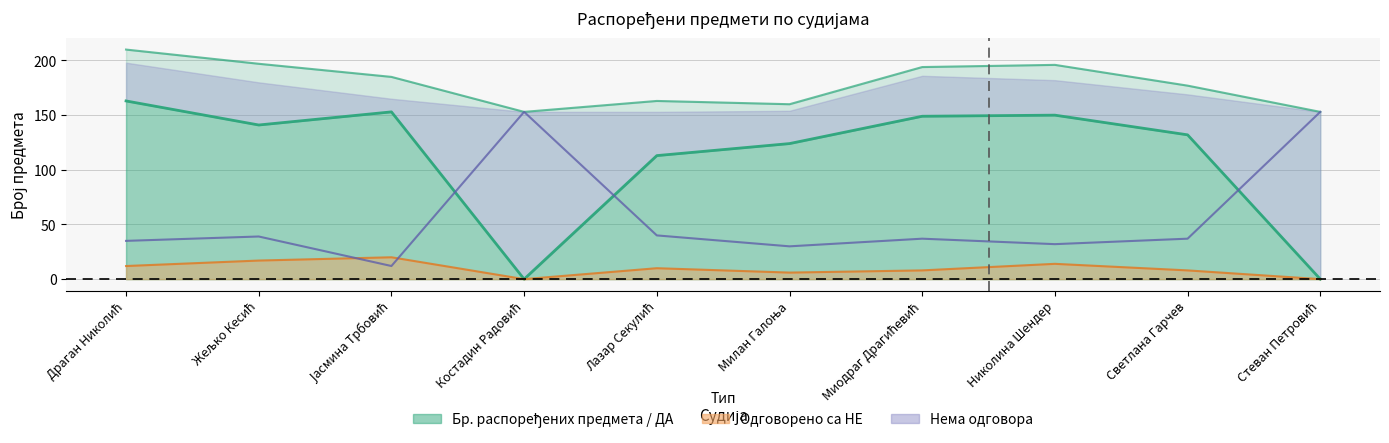

Reading left to right, extract all data points from this chart.

Одговорено са ДА: Драган Николић=163	Жељко Кесић=141	Јасмина Трбовић=153	Костадин Радовић=0	Лазар Секулић=113	Милан Галоња=124	Миодраг Драгићевић=149	Николина Шендер=150	Светлана Гарчев=132	Стеван Петровић=0
Нема одговора: Драган Николић=35	Жељко Кесић=39	Јасмина Трбовић=12	Костадин Радовић=153	Лазар Секулић=40	Милан Галоња=30	Миодраг Драгићевић=37	Николина Шендер=32	Светлана Гарчев=37	Стеван Петровић=153
Одговорено са НЕ: Драган Николић=12	Жељко Кесић=17	Јасмина Трбовић=20	Костадин Радовић=0	Лазар Секулић=10	Милан Галоња=6	Миодраг Драгићевић=8	Николина Шендер=14	Светлана Гарчев=8	Стеван Петровић=0
Бр. распоређених предмета: Драган Николић=210	Жељко Кесић=197	Јасмина Трбовић=185	Костадин Радовић=153	Лазар Секулић=163	Милан Галоња=160	Миодраг Драгићевић=194	Николина Шендер=196	Светлана Гарчев=177	Стеван Петровић=153